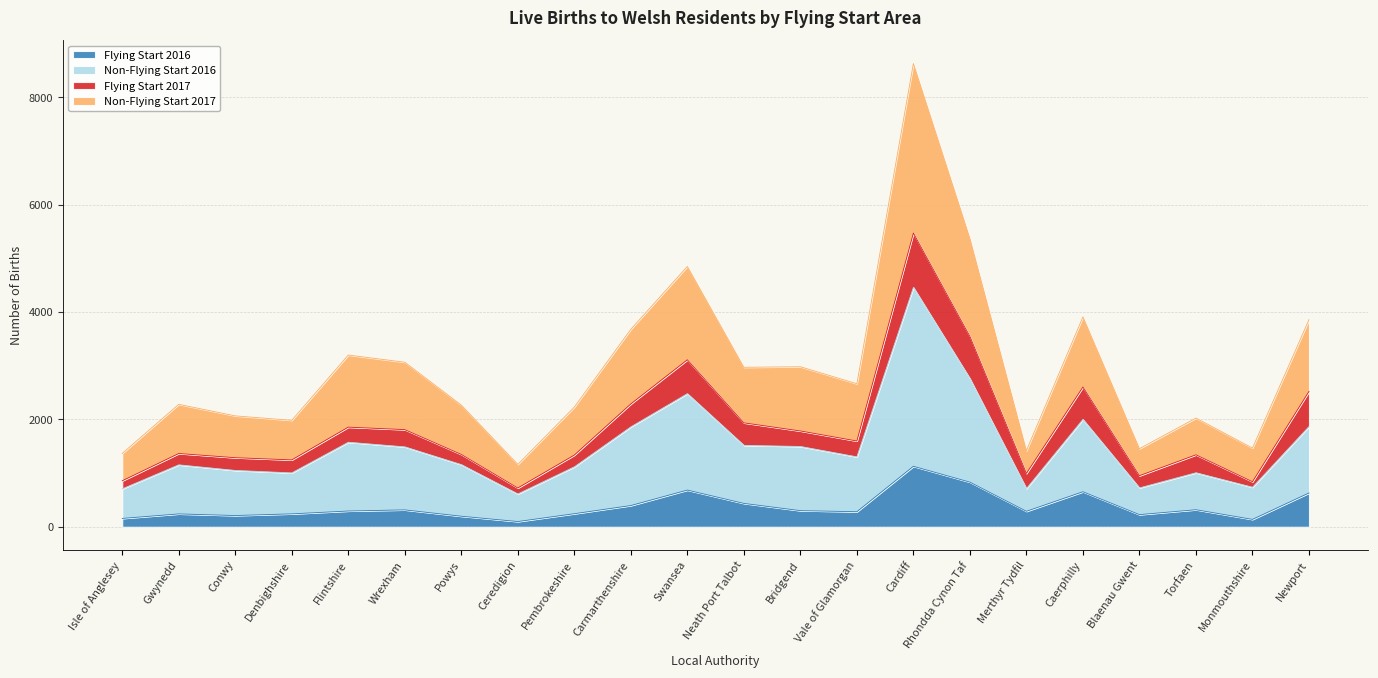

What is the total value across all series at Cardiff?

8628